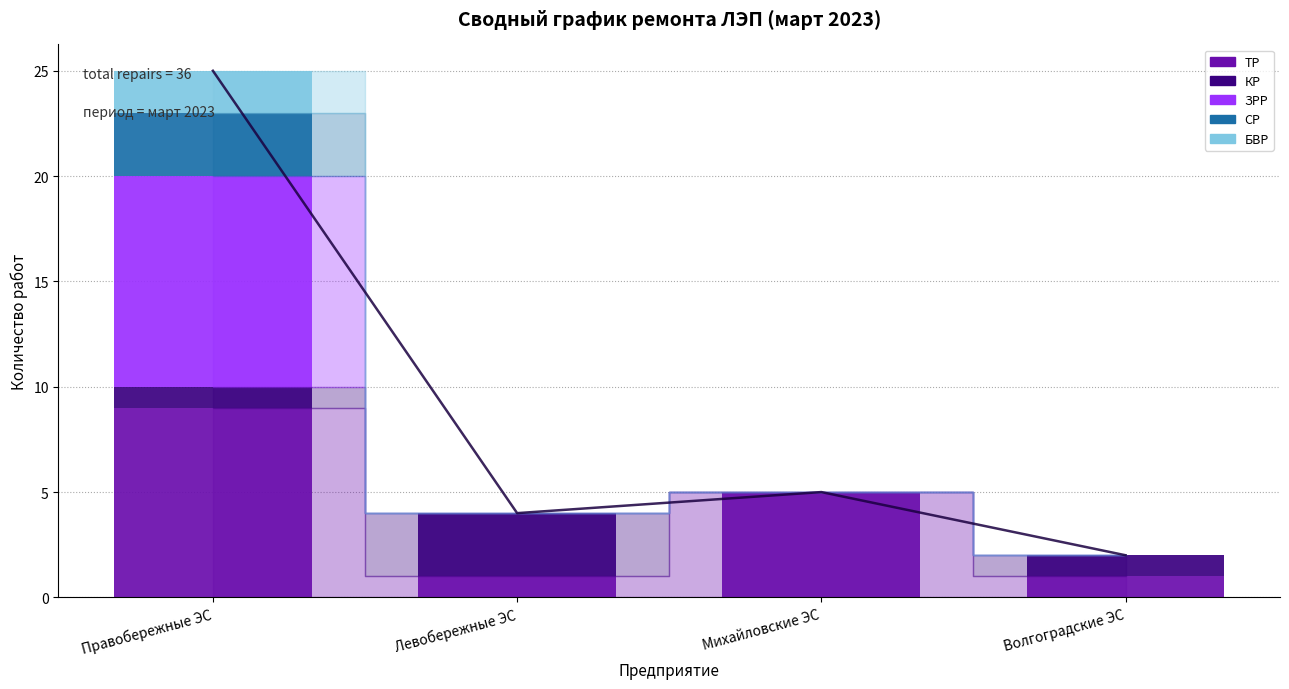

Which series has the largest total across all categories?

ТР